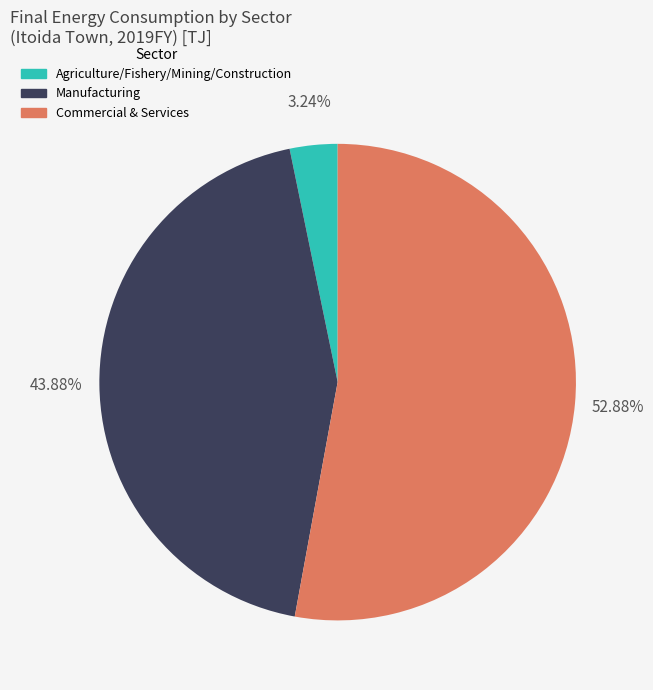

Does any single category account for the majority?

Yes